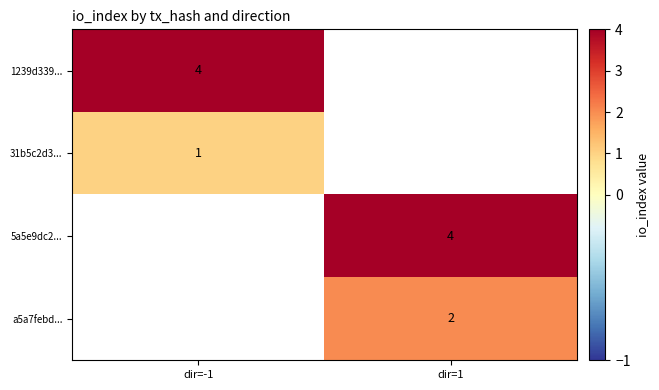

At how many categories does at least one series exceed 2?

2